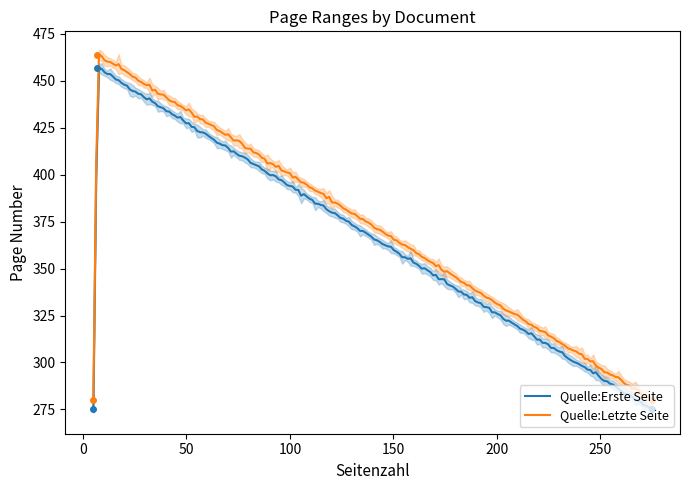

What are all the series names shown in the legend?

Quelle:Erste Seite, Quelle:Letzte Seite